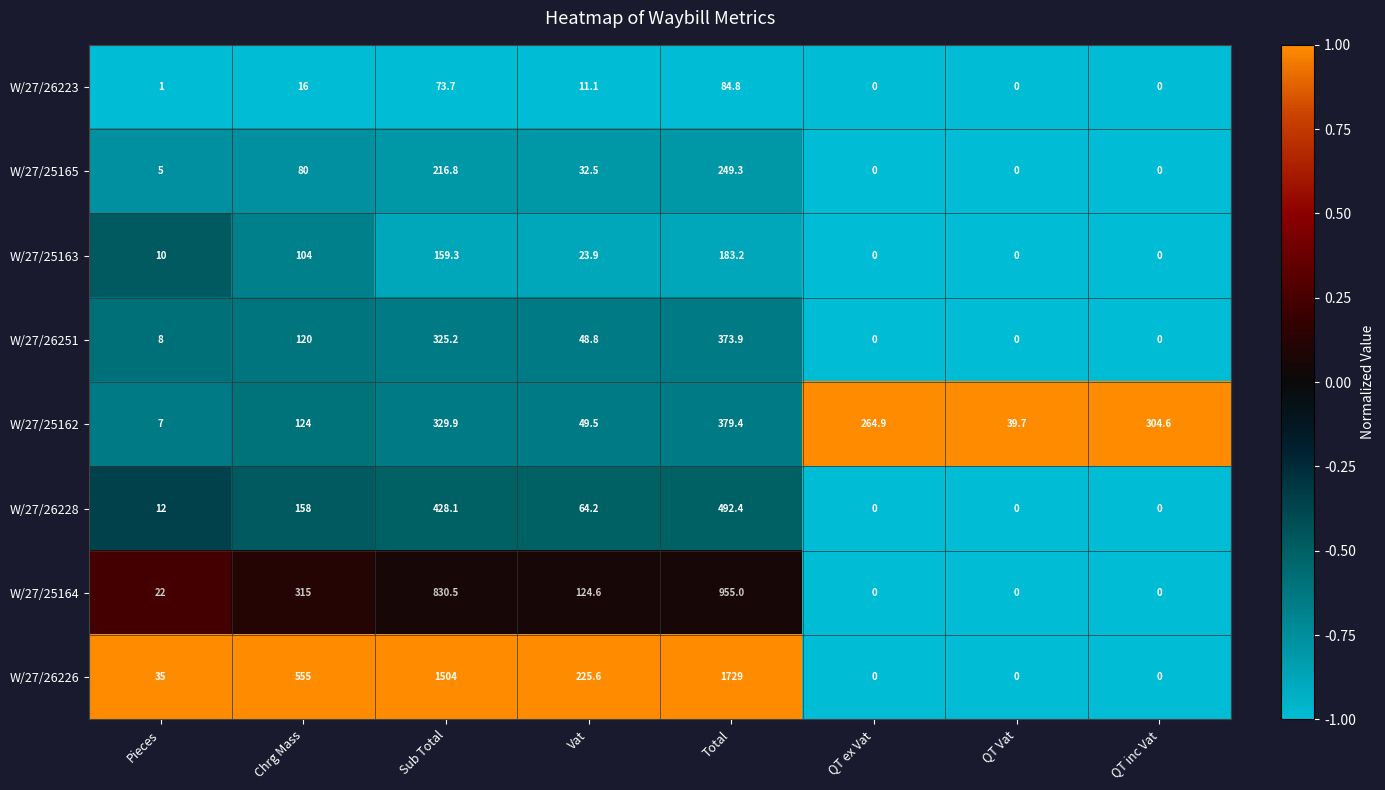

Which category has the highest value in the W/27/25164 series?

Total